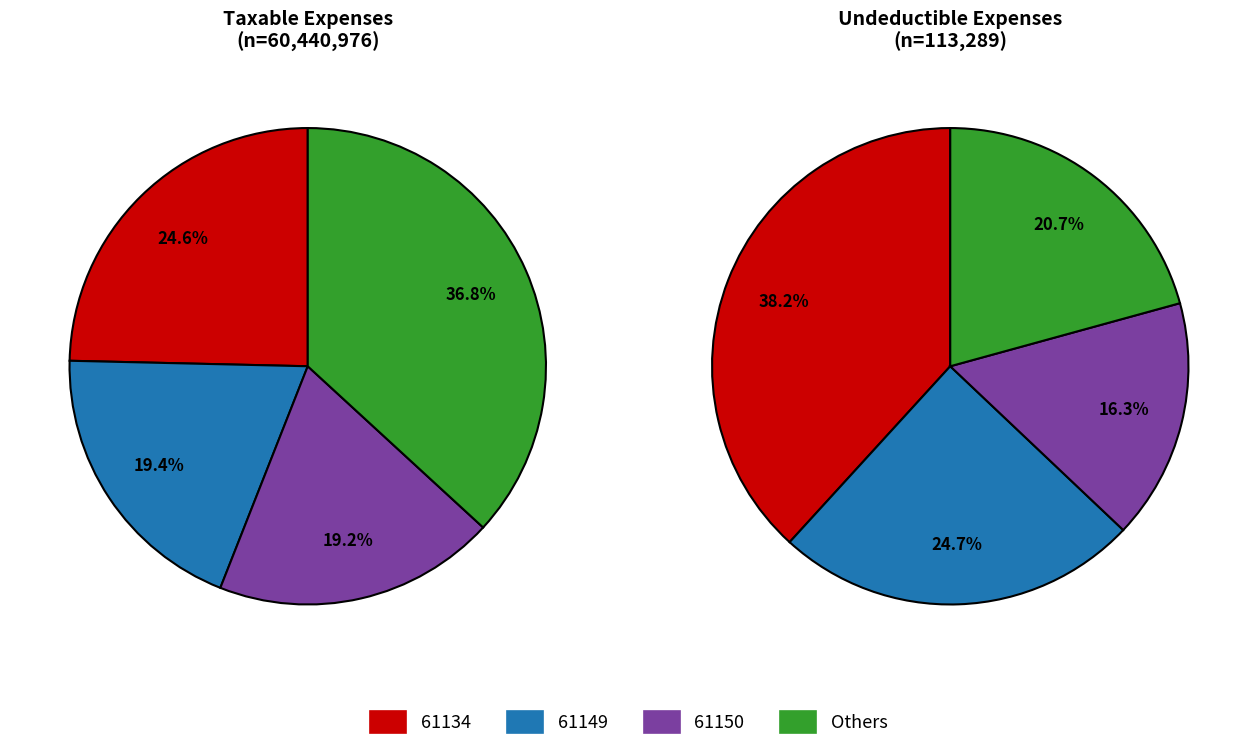

Does any single category account for the majority?

No